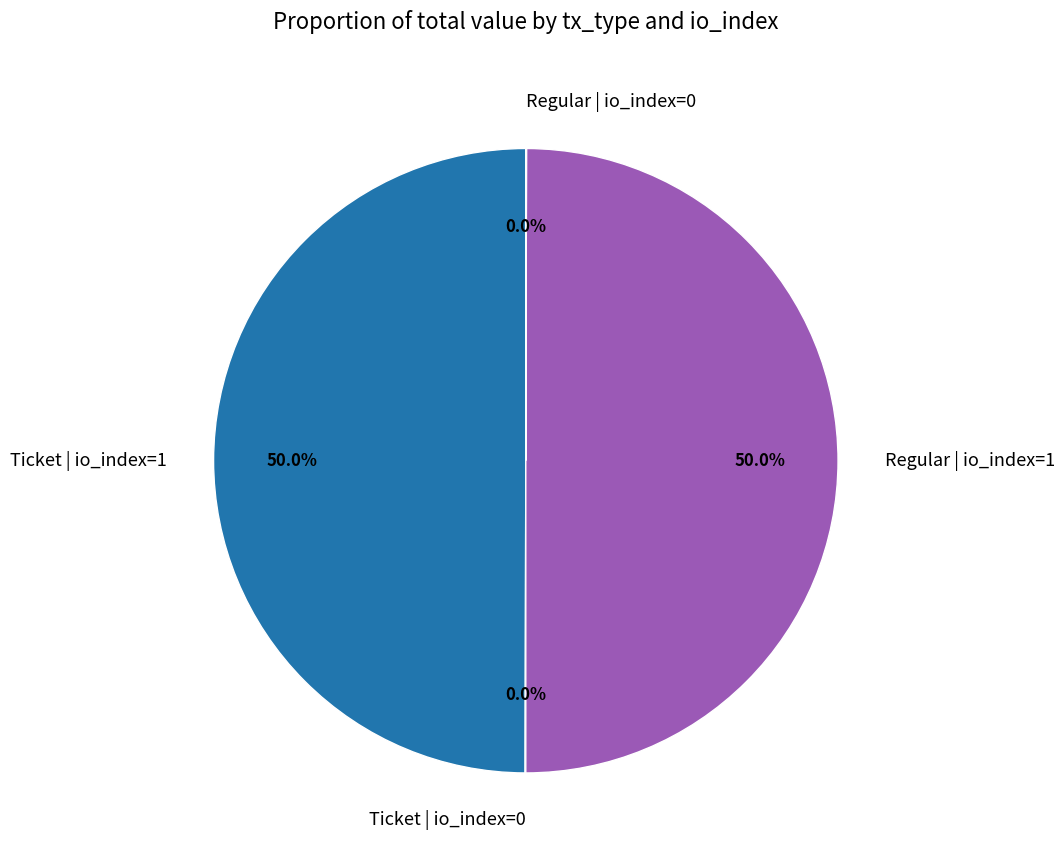

To the nearest percent, what is the difference between the largest and smallest slice percentages?

50%